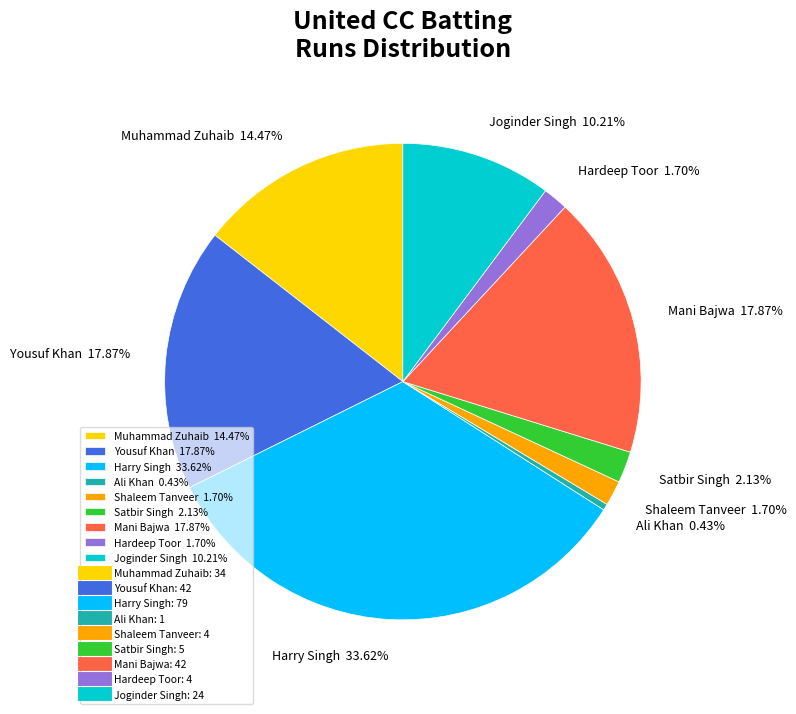

To the nearest percent, what is the average slice percentage?

11%